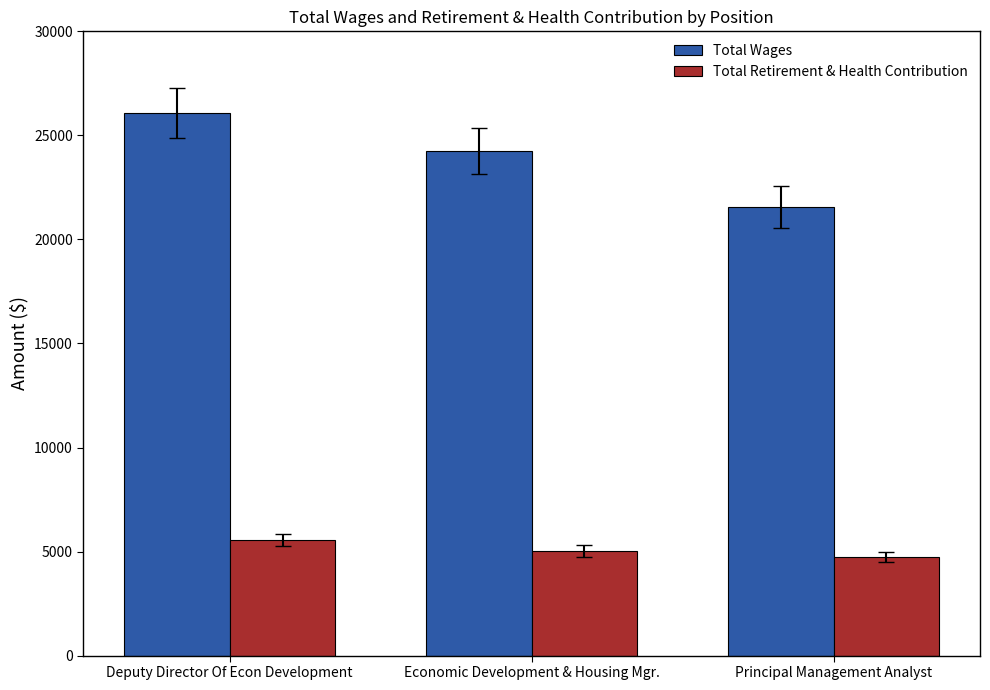

What are all the series names shown in the legend?

Total Wages, Total Retirement & Health Contribution